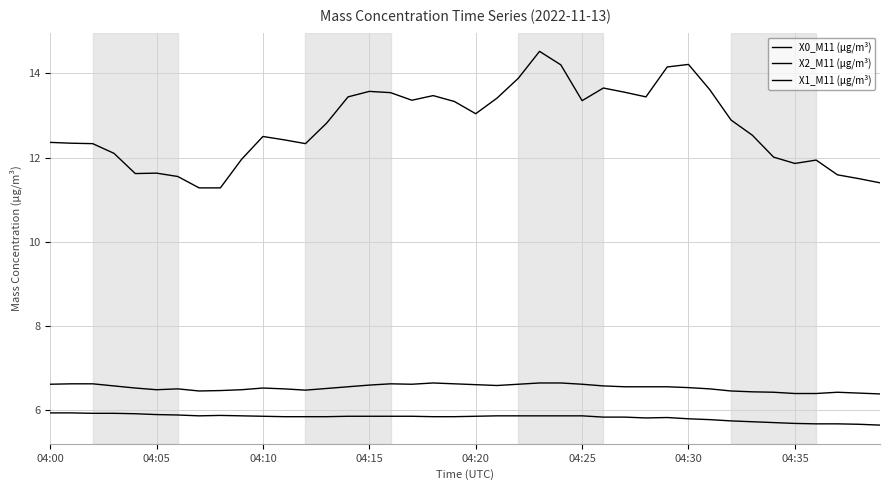

Is this an area chart (filled region under the line)?

No